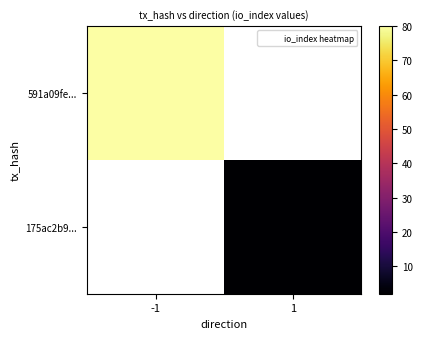

How many positive values does the 591a09fe... series have?

1